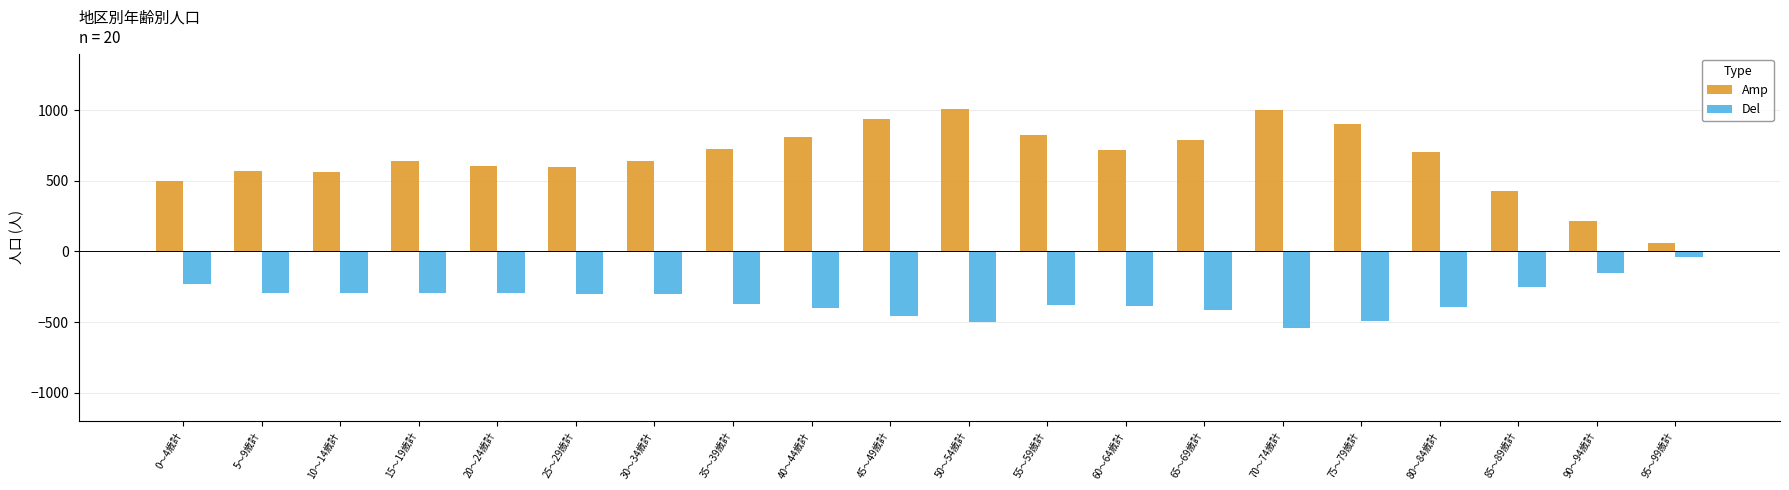

Which series has the largest total across all categories?

Amp